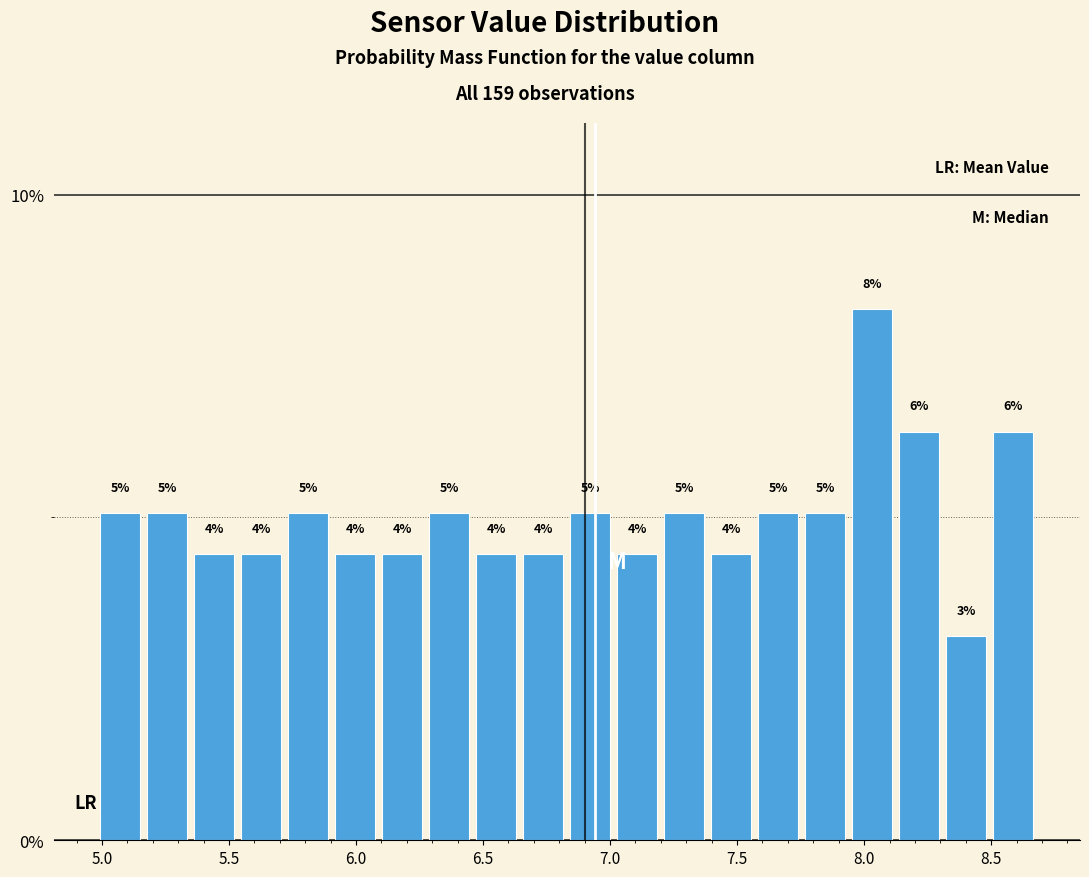

Read against the x-axis, roughly where is the centre of the tallest bar?

8.05